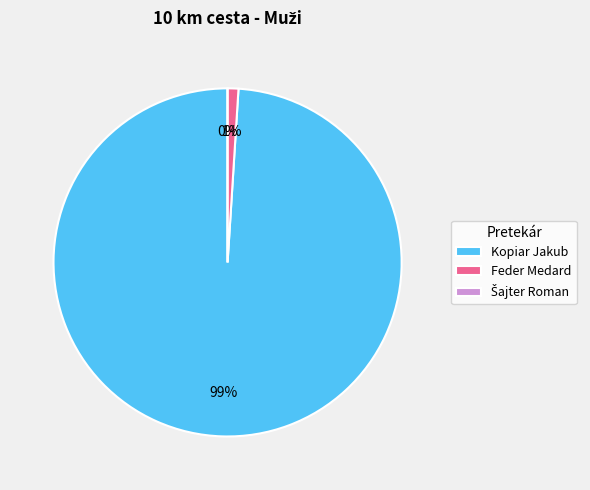

Is it true that Feder Medard is 15% of the pie?

False